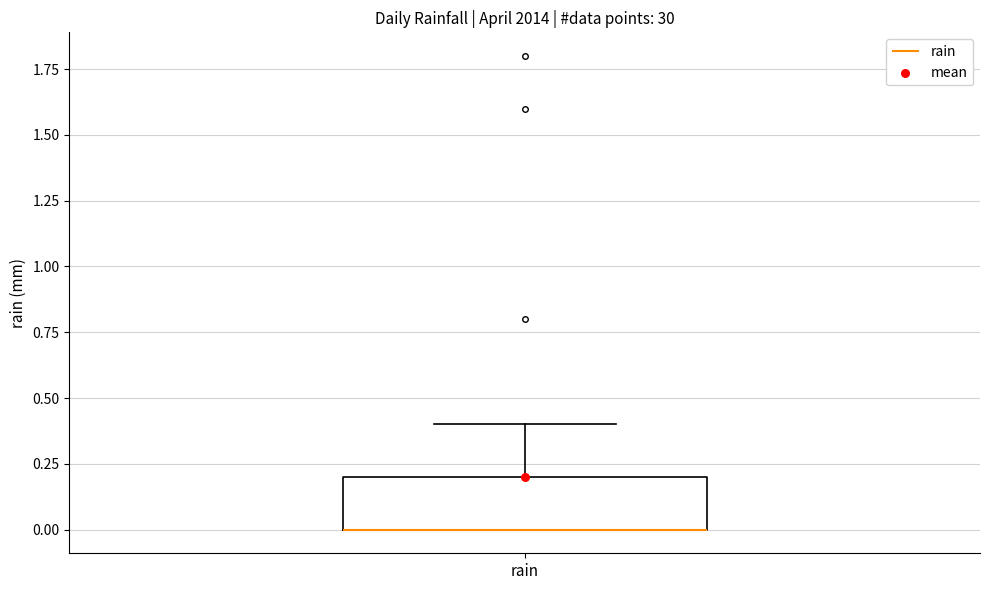

Read this box plot against the y-axis: the position of the median line, the range covered by the box, and the ends of both whiskers. The values are not printed on the chart, so give them approximately, as read against the axis.

median 0.0 (drawn on the box's lower edge), box 0.0 to 0.2, whiskers 0.0 to 0.4